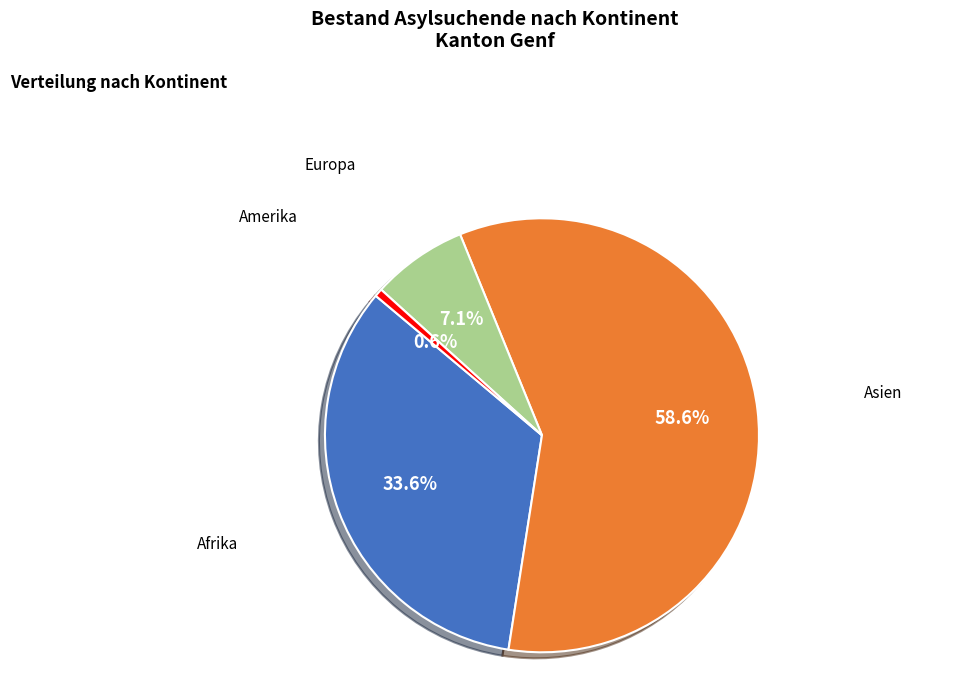

Is there a majority slice in this chart?

Yes